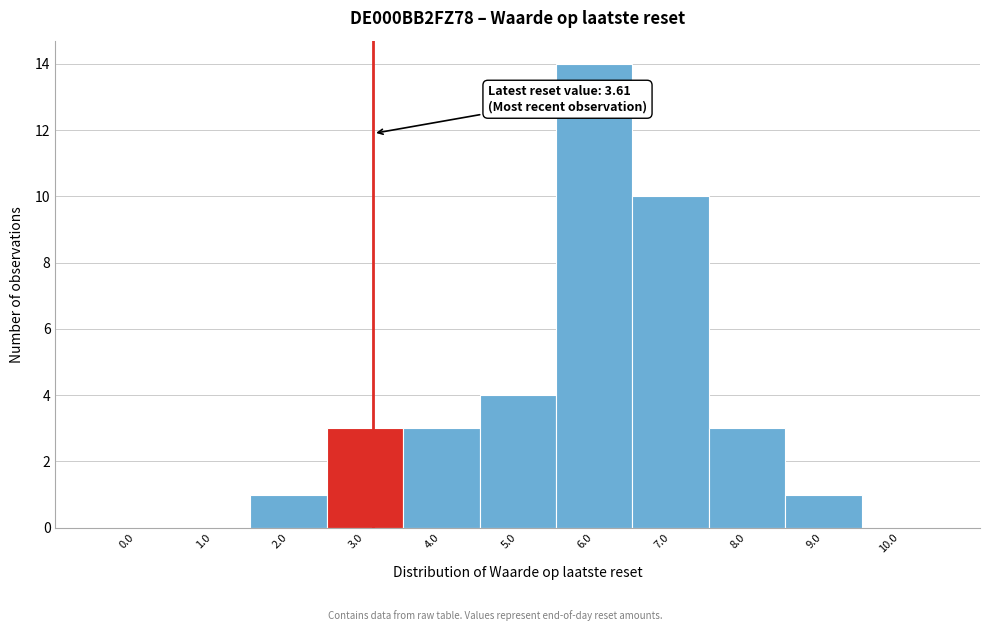

Reading right to left, transcribe all the data shown in this chart.

10.0=0	9.0=1	8.0=3	7.0=10	6.0=14	5.0=4	4.0=3	3.0=3	2.0=1	1.0=0	0.0=0